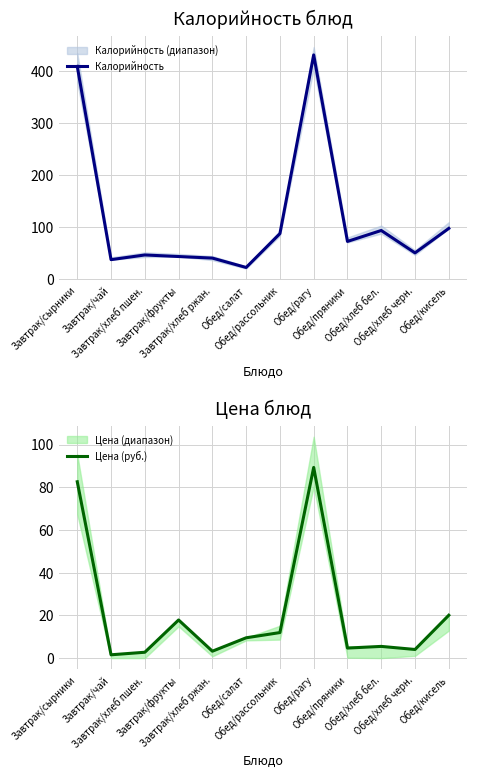

How many data points in Калорийность are above 73?

5